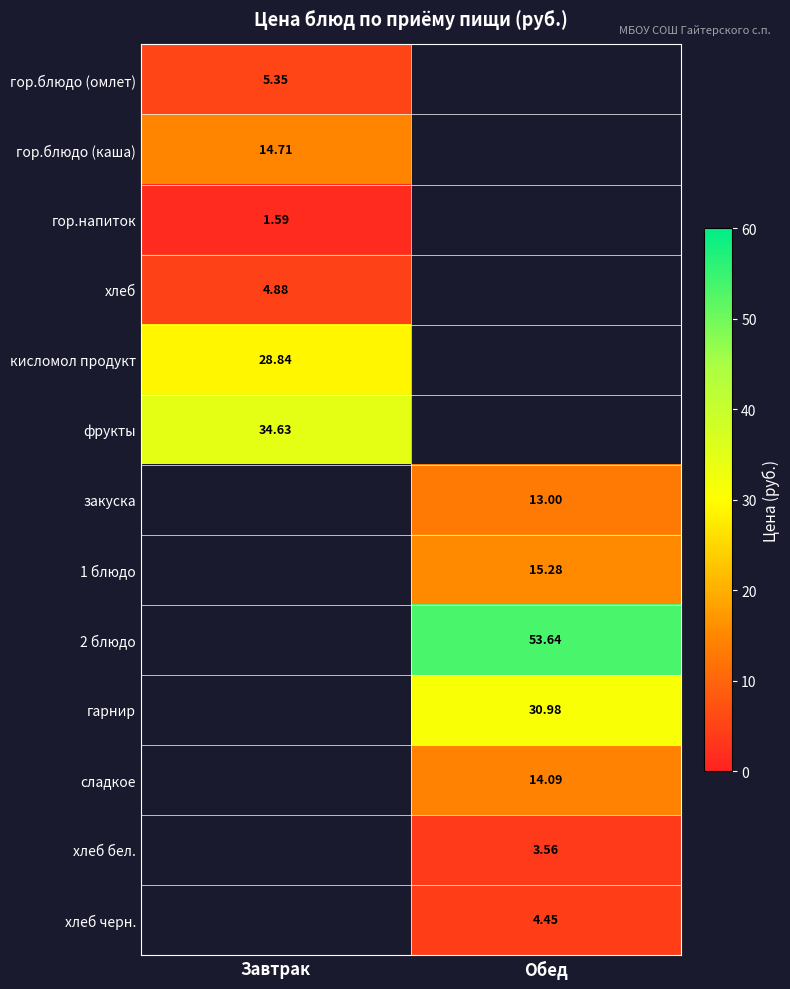

What is the highest value of the фрукты series?

34.6